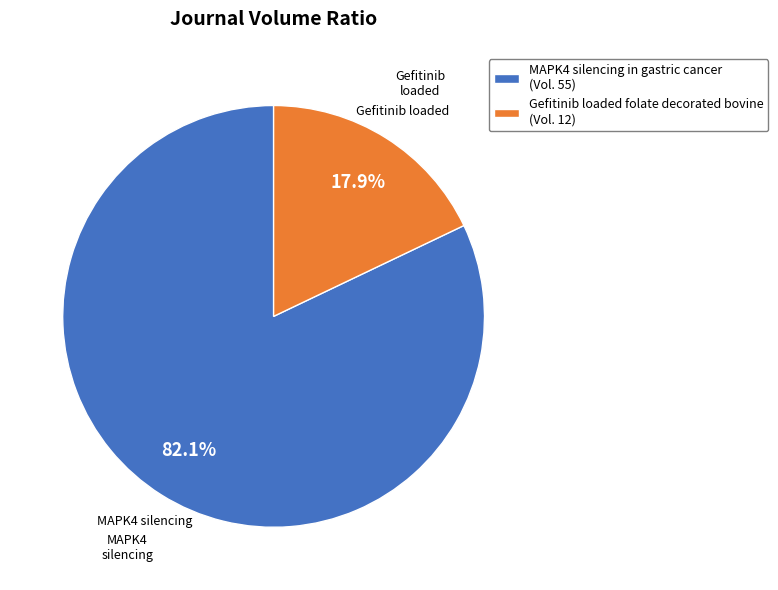

Count the number of slices in the pie.

2